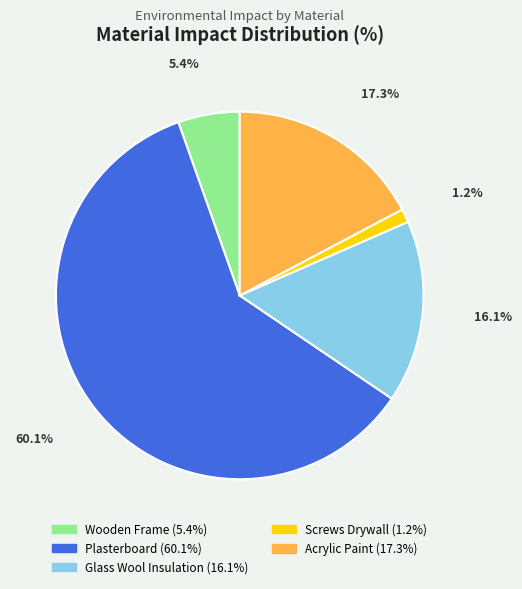

Is there a majority slice in this chart?

Yes